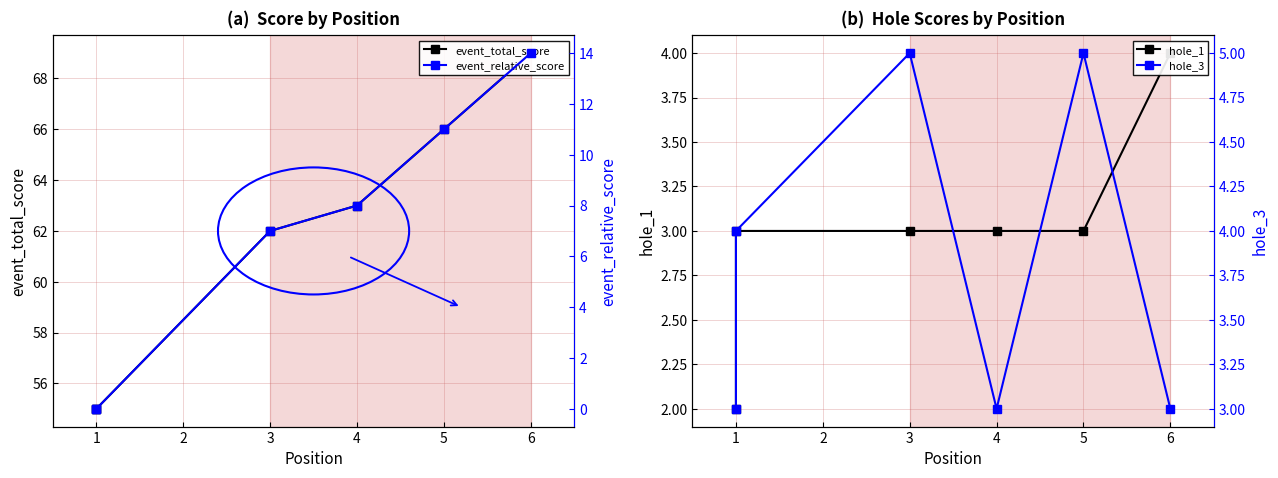

Reading right to left, what are all the values shown in this chart?

event_total_score: 69	66	63	62	55	55
hole_1: 4	3	3	3	3	2
event_relative_score: 14	11	8	7	0	0
hole_3: 3	5	3	5	4	3